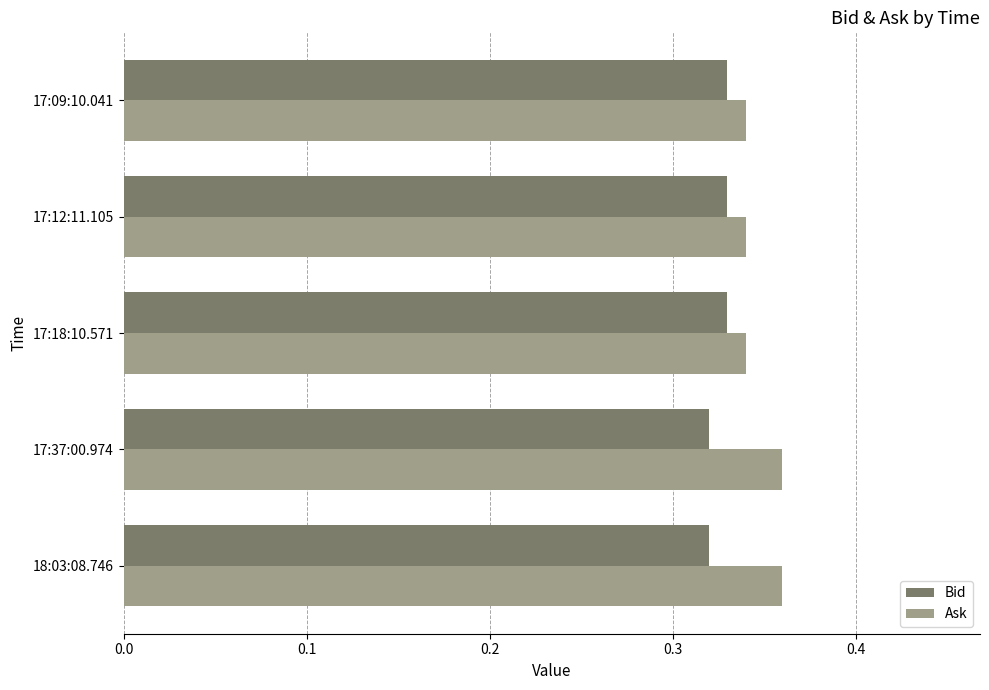

The Ask series shows 0.2 at 17:37:00.974. True or false?

False